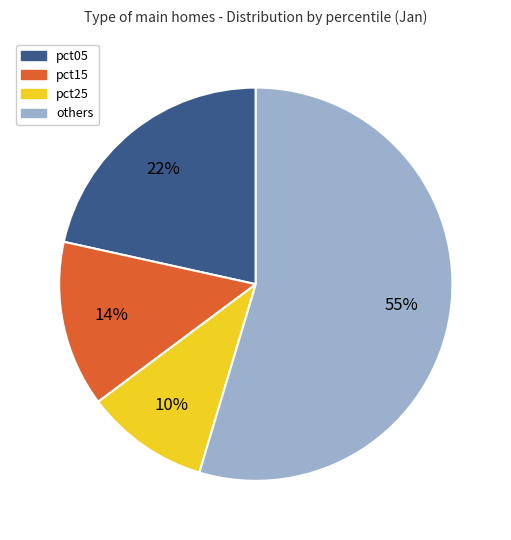

Which slice is the smallest?

pct25